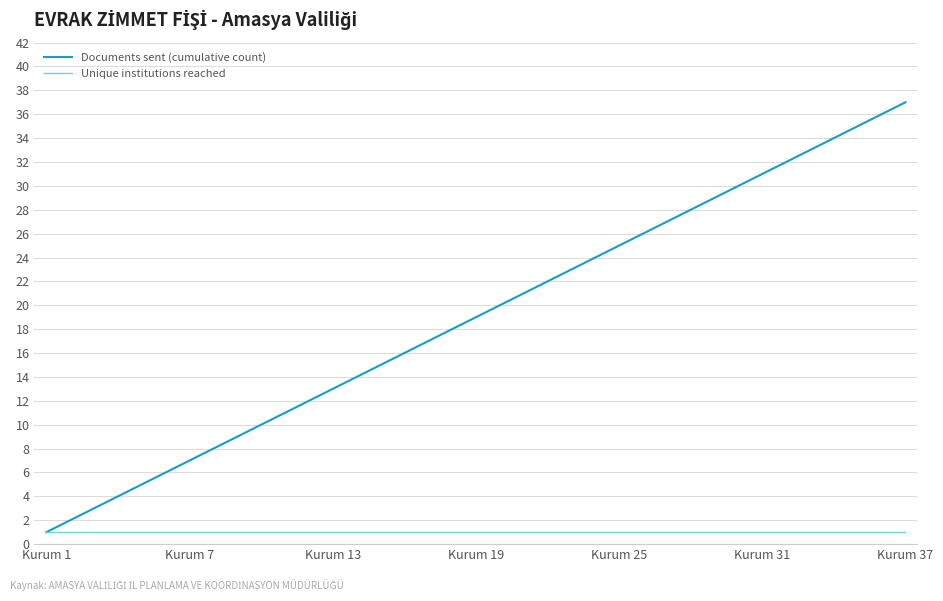

Which series has the largest total across all categories?

Documents sent (cumulative count)